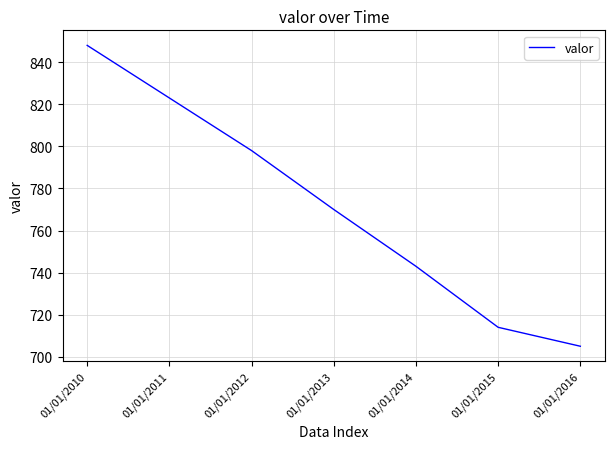

Reading left to right, list all the values displayed in this chart.

01/01/2010=848	01/01/2011=823	01/01/2012=798	01/01/2013=770	01/01/2014=743	01/01/2015=714	01/01/2016=705